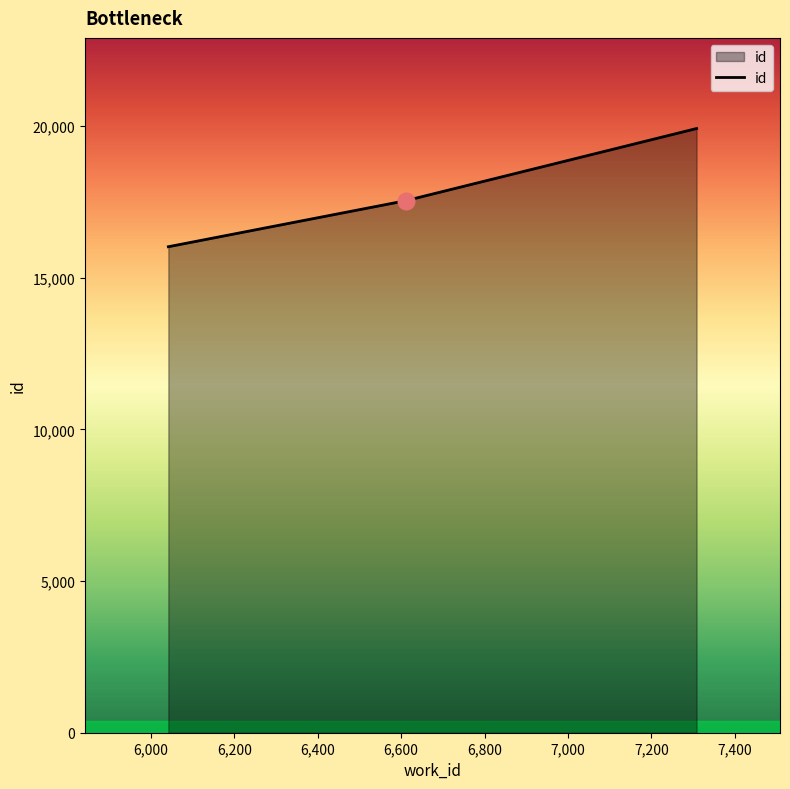

What is the difference between the maximum and minimum values?

3898